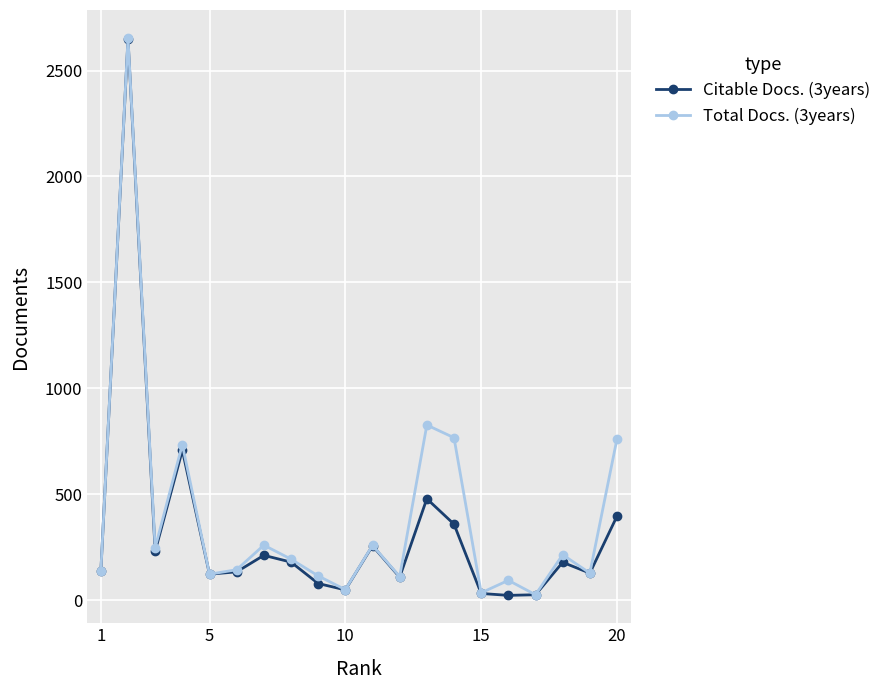

What is the average value of the Total Docs. (3years) series?

394